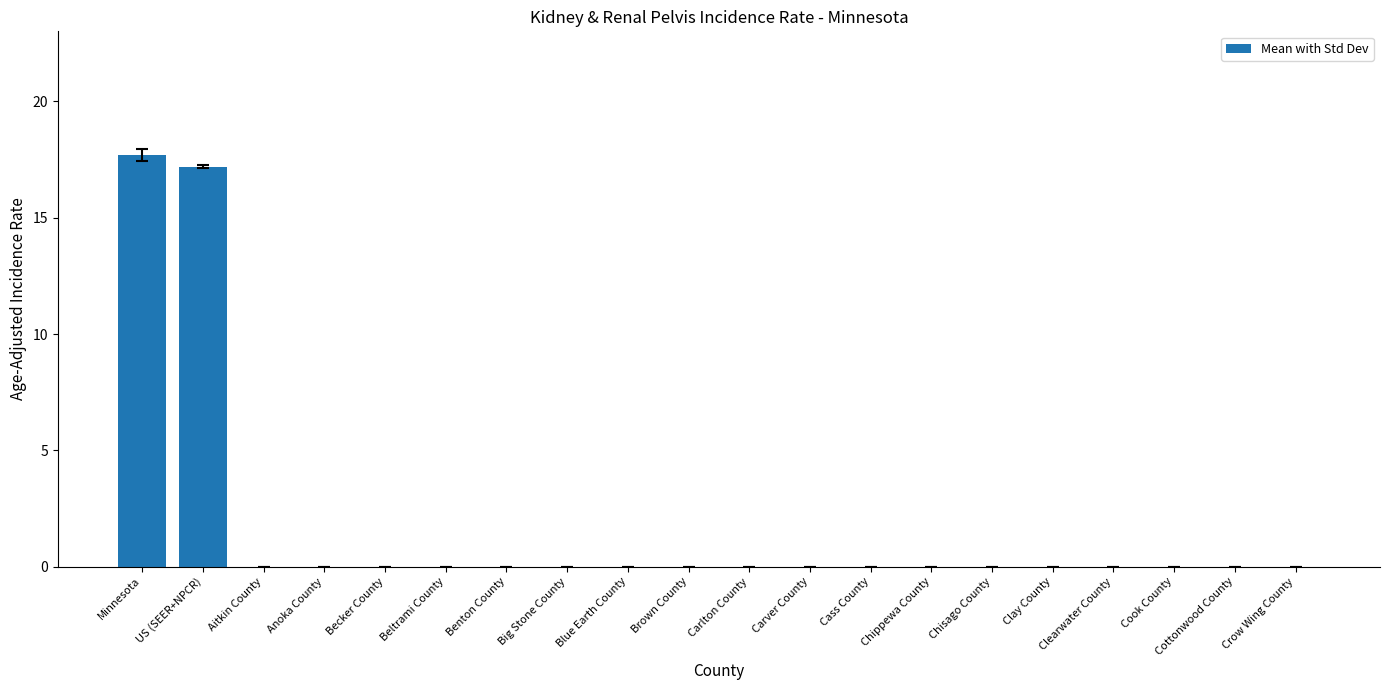

Is it true that the value at Cook County is -9.8?

False